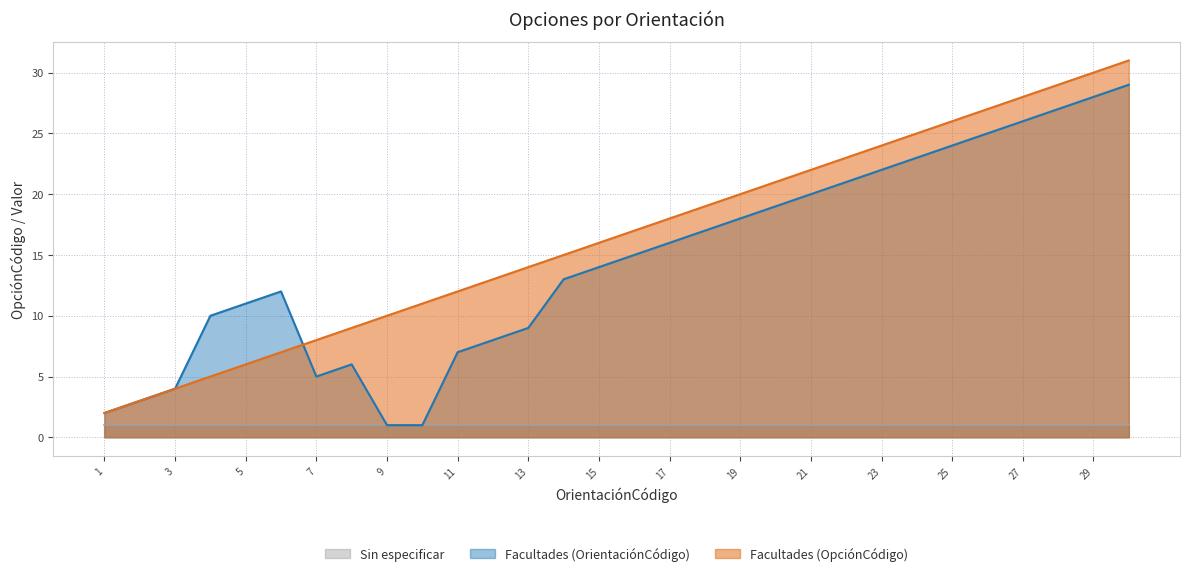

List the labels in order of value, largest first.

30, 29, 28, 27, 26, 25, 24, 23, 22, 21, 20, 19, 18, 17, 16, 15, 14, 13, 12, 11, 10, 9, 8, 7, 6, 5, 4, 3, 2, 1